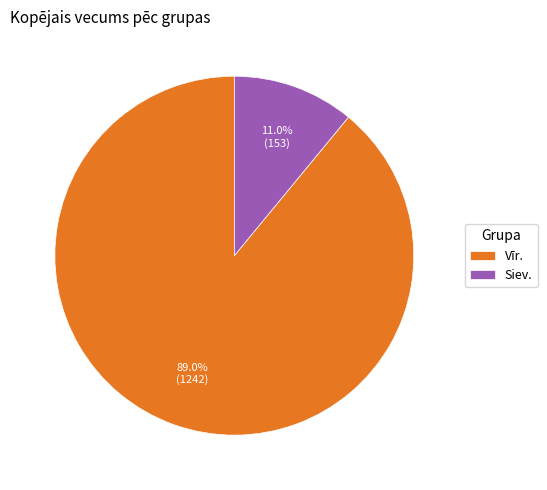

Rank the categories by value from highest to lowest.

Vīr., Siev.